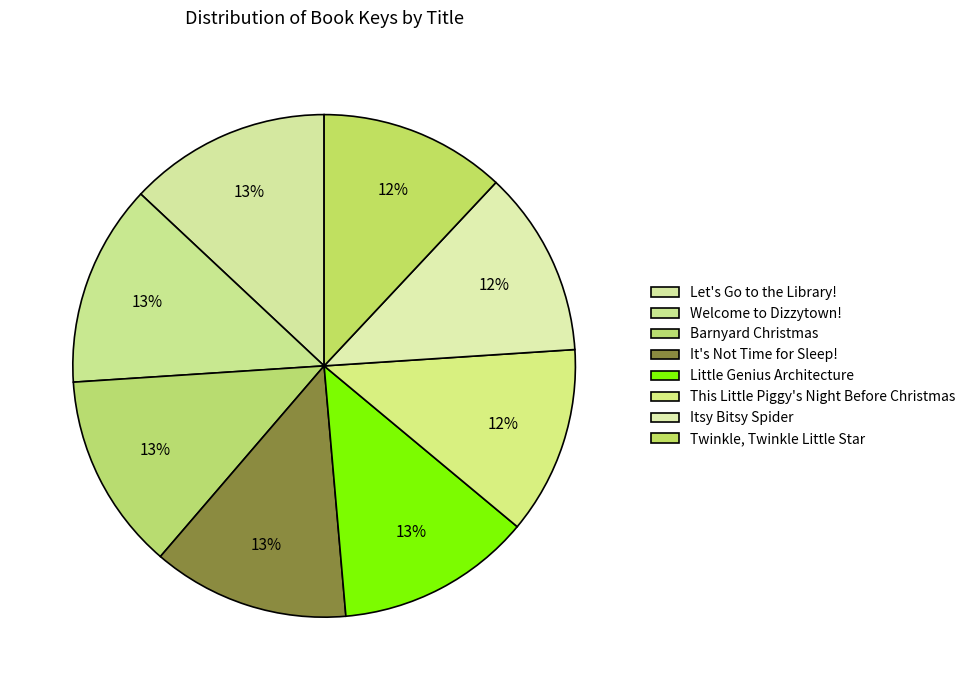

Rank the categories by value from lowest to highest.

Itsy Bitsy Spider, Twinkle, Twinkle Little Star, This Little Piggy's Night Before Christmas, Little Genius Architecture, It's Not Time for Sleep!, Barnyard Christmas, Let's Go to the Library!, Welcome to Dizzytown!